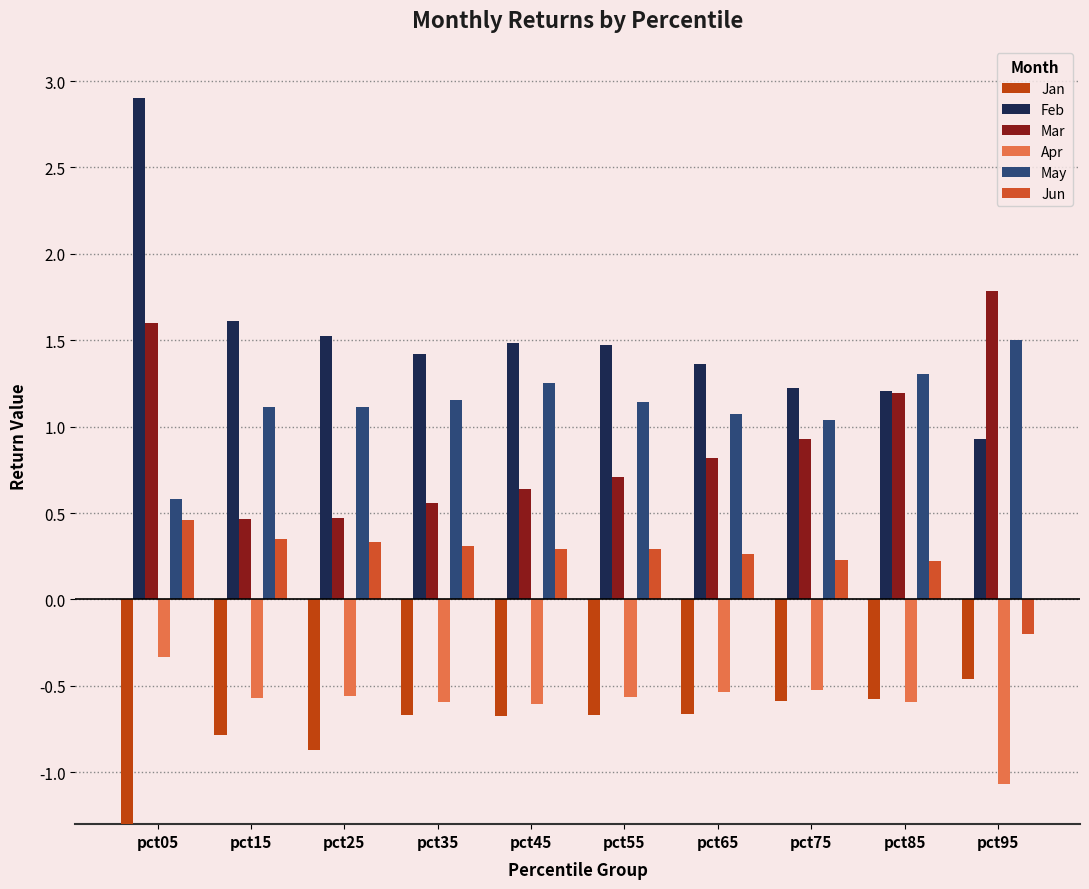

What is the value of the Jan bar at the 6th from the left?

-0.7